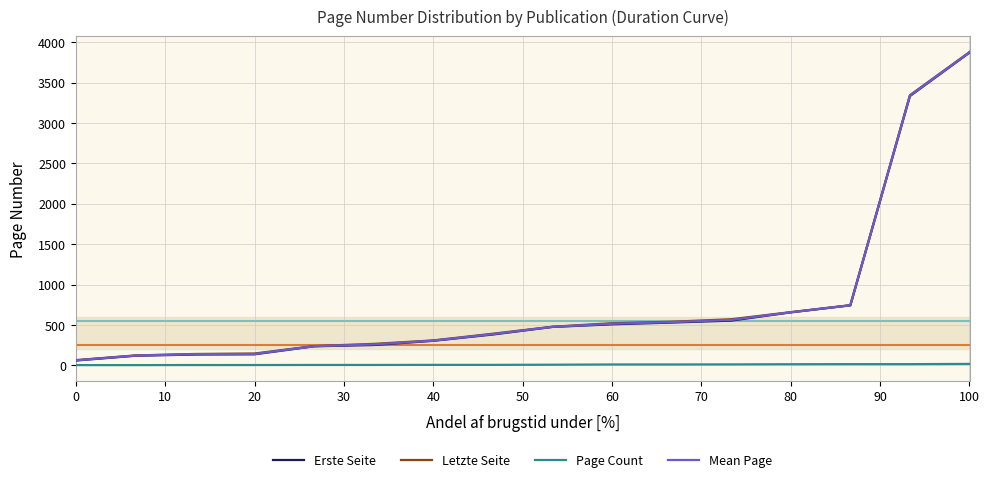

True or false: Letzte Seite and Erste Seite cross at least once.

False